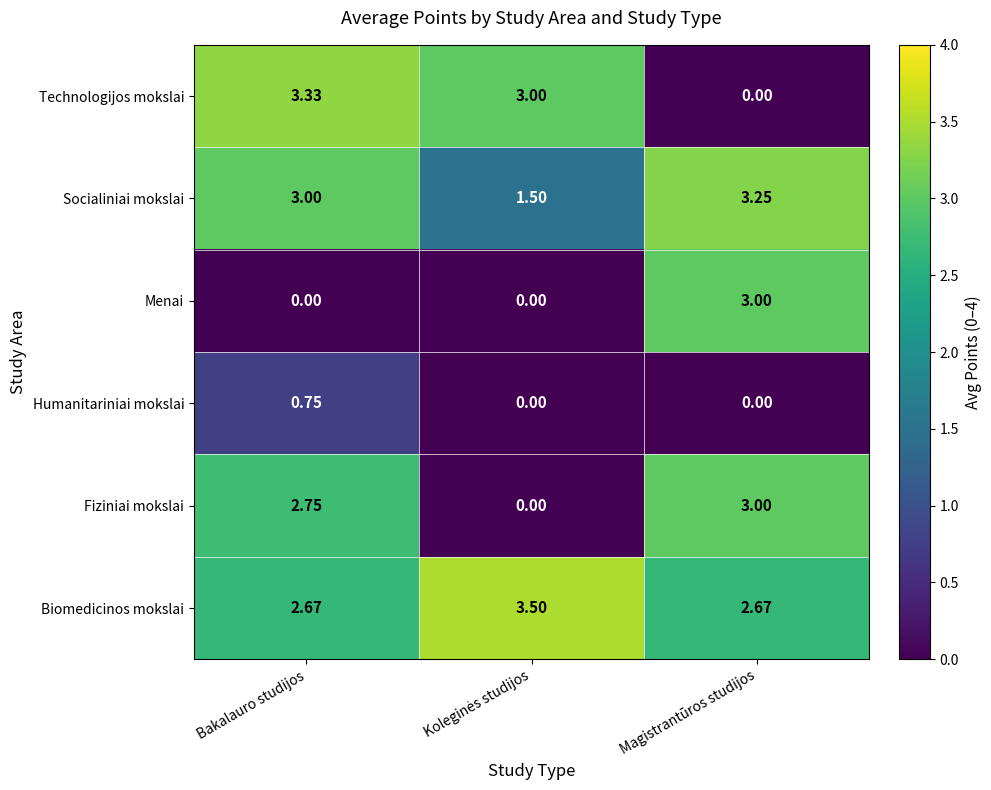

Which series has the largest total across all categories?

Biomedicinos mokslai